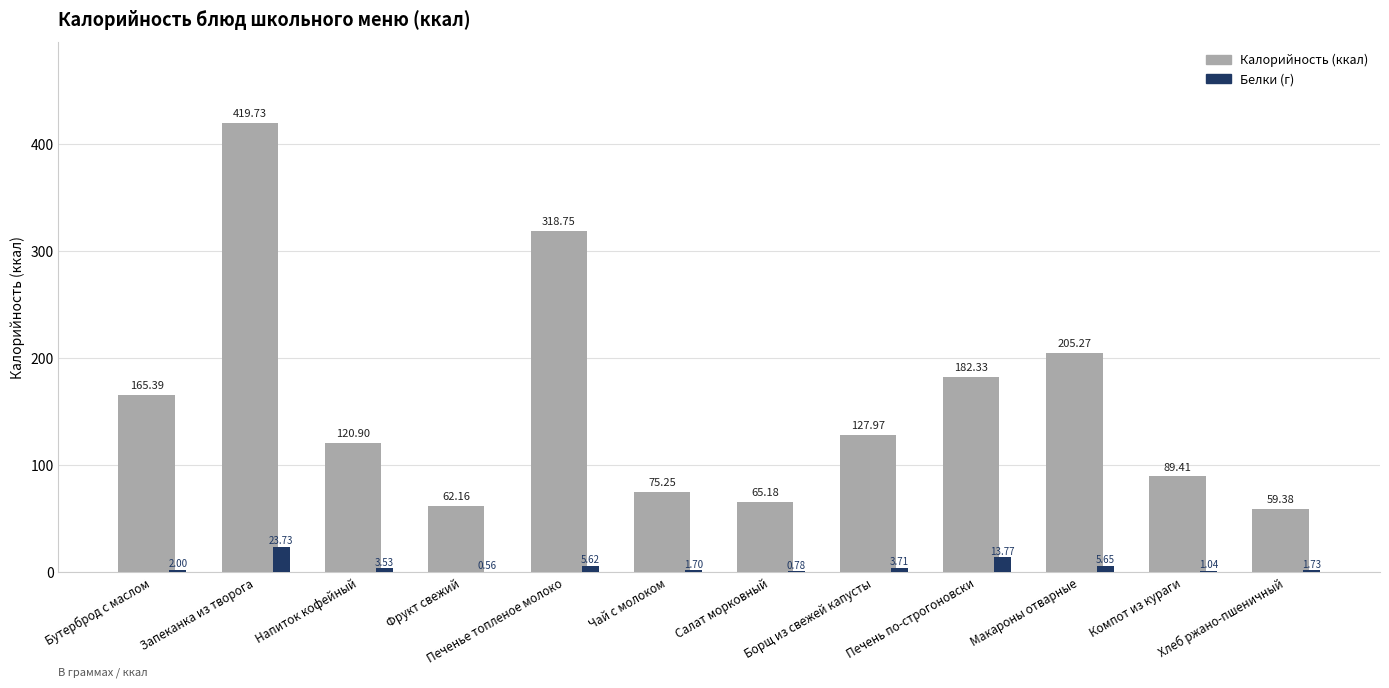

At which category is the sum across all series the highest?

Запеканка из творога